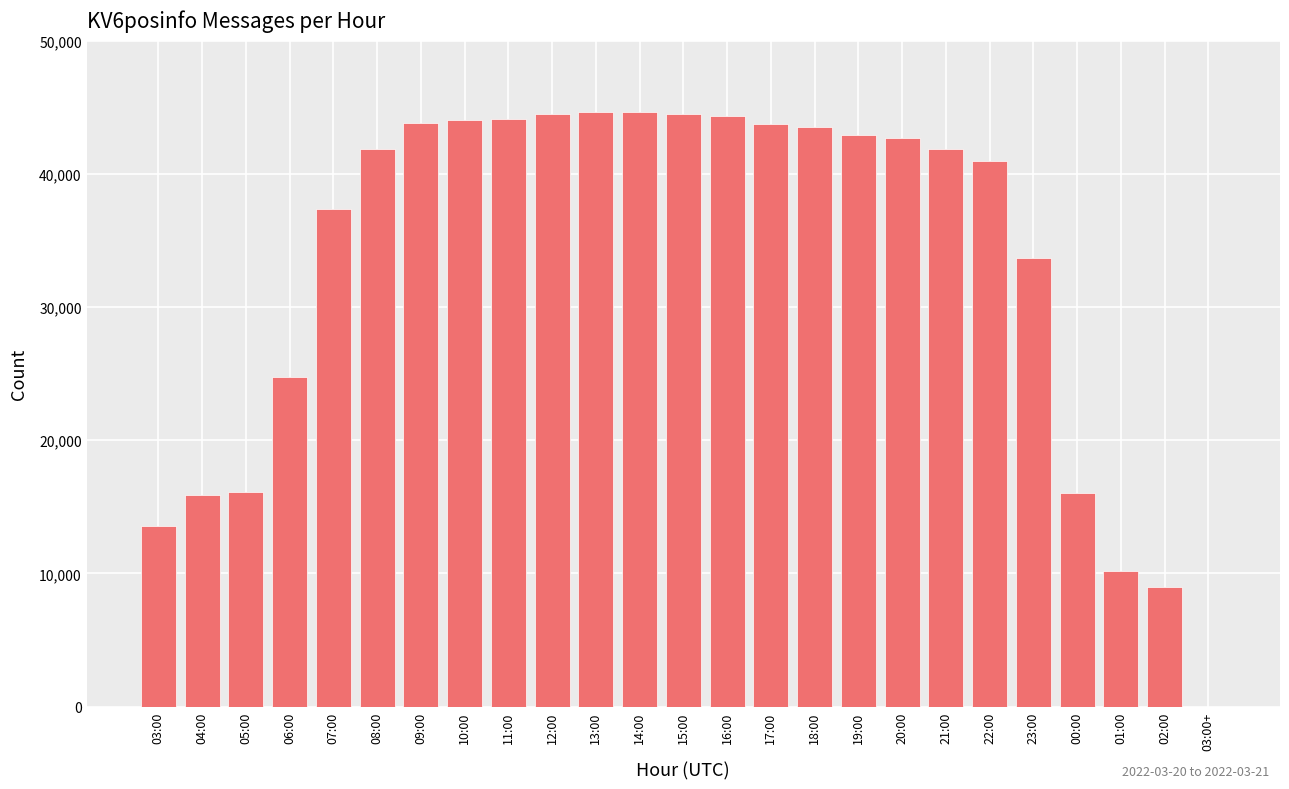

What is the maximum value shown in the chart?

44652